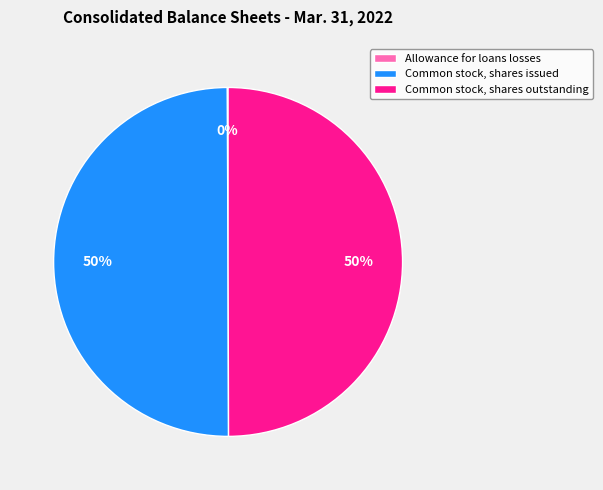

To the nearest percent, what is the average slice percentage?

33%